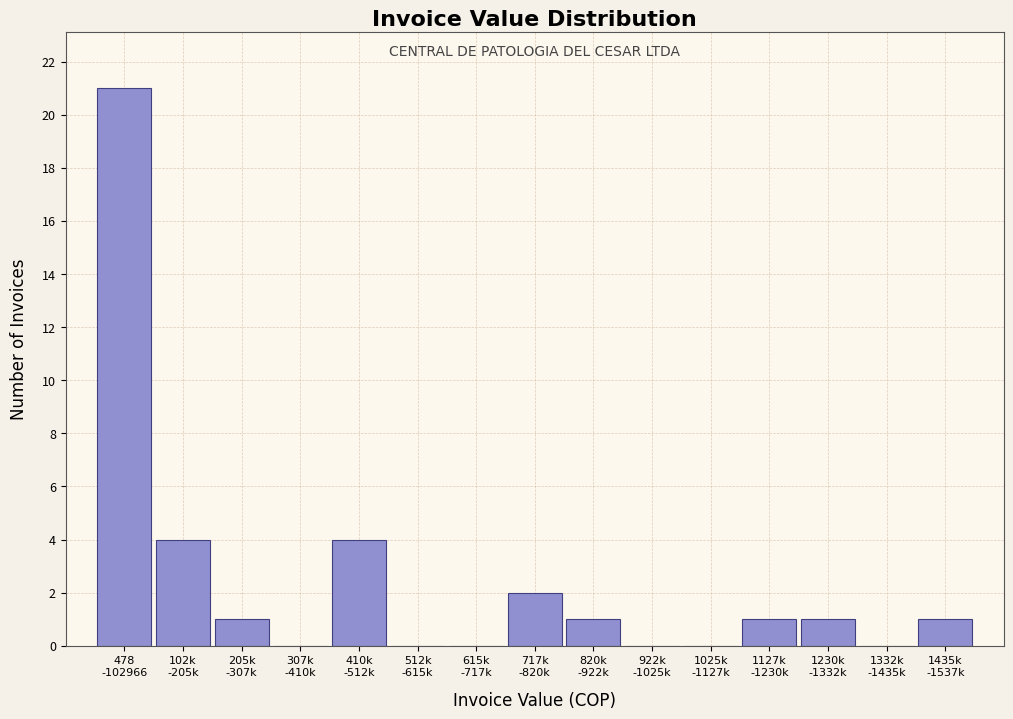

What is the sum of all values?

36